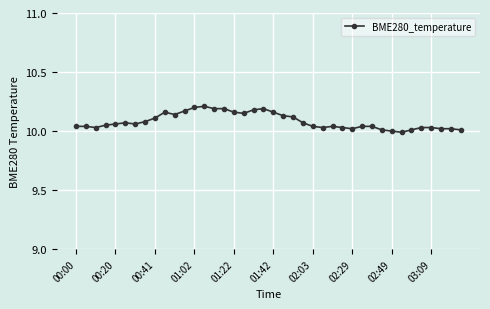

True or false: there are more than 2 points higher than both neighbors.

True